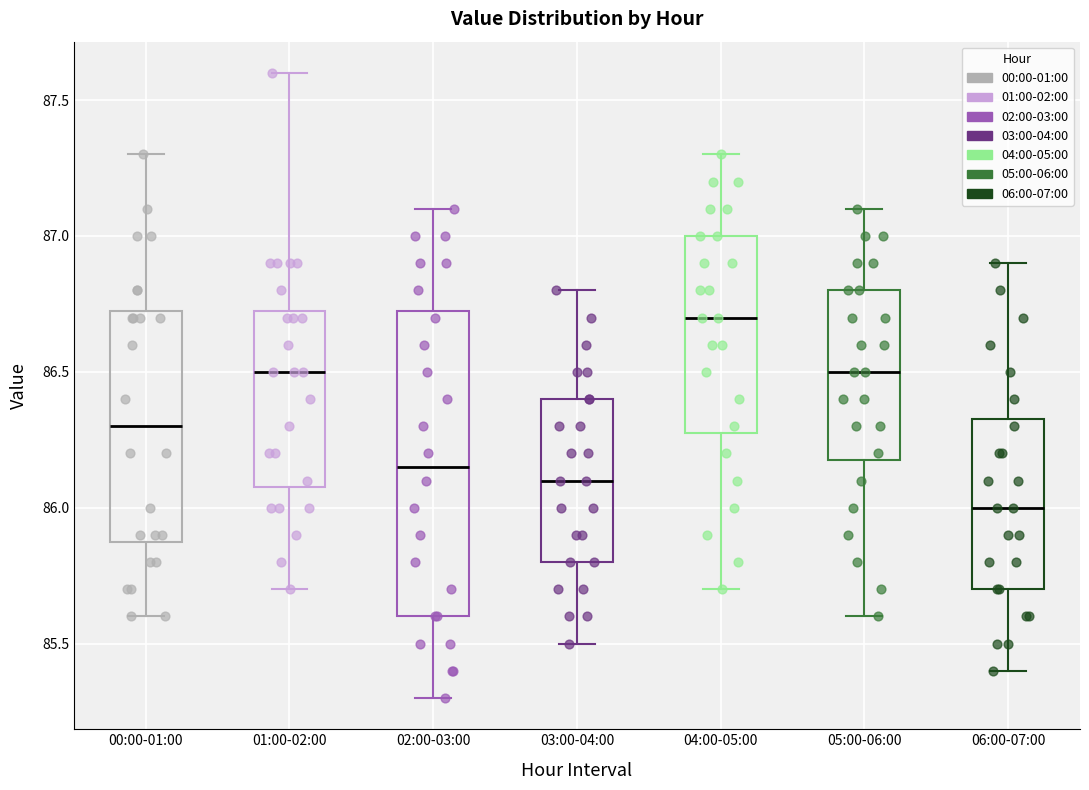

Which box is the tallest, from its lower edge to its upper edge?

02:00-03:00